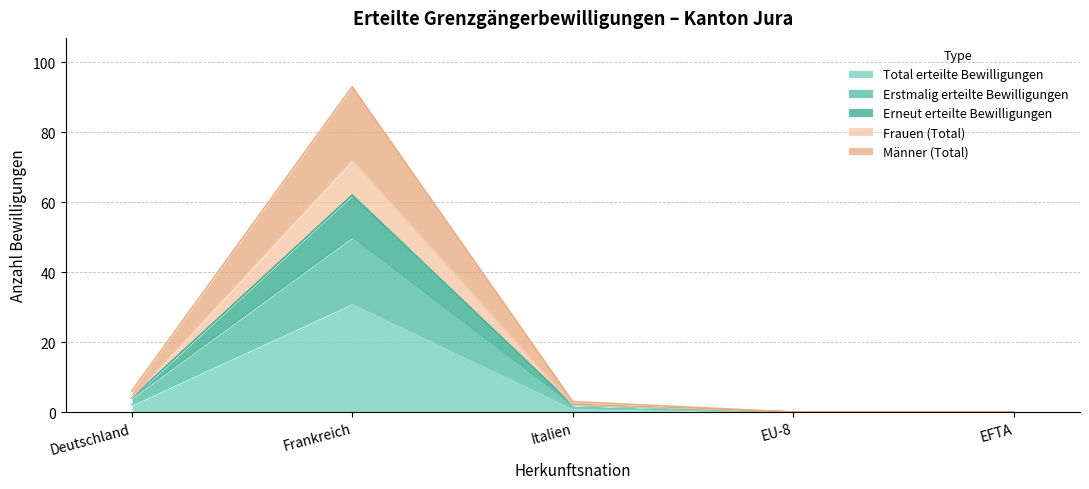

The Total erteilte Bewilligungen series shows 44 at Frankreich. True or false?

False